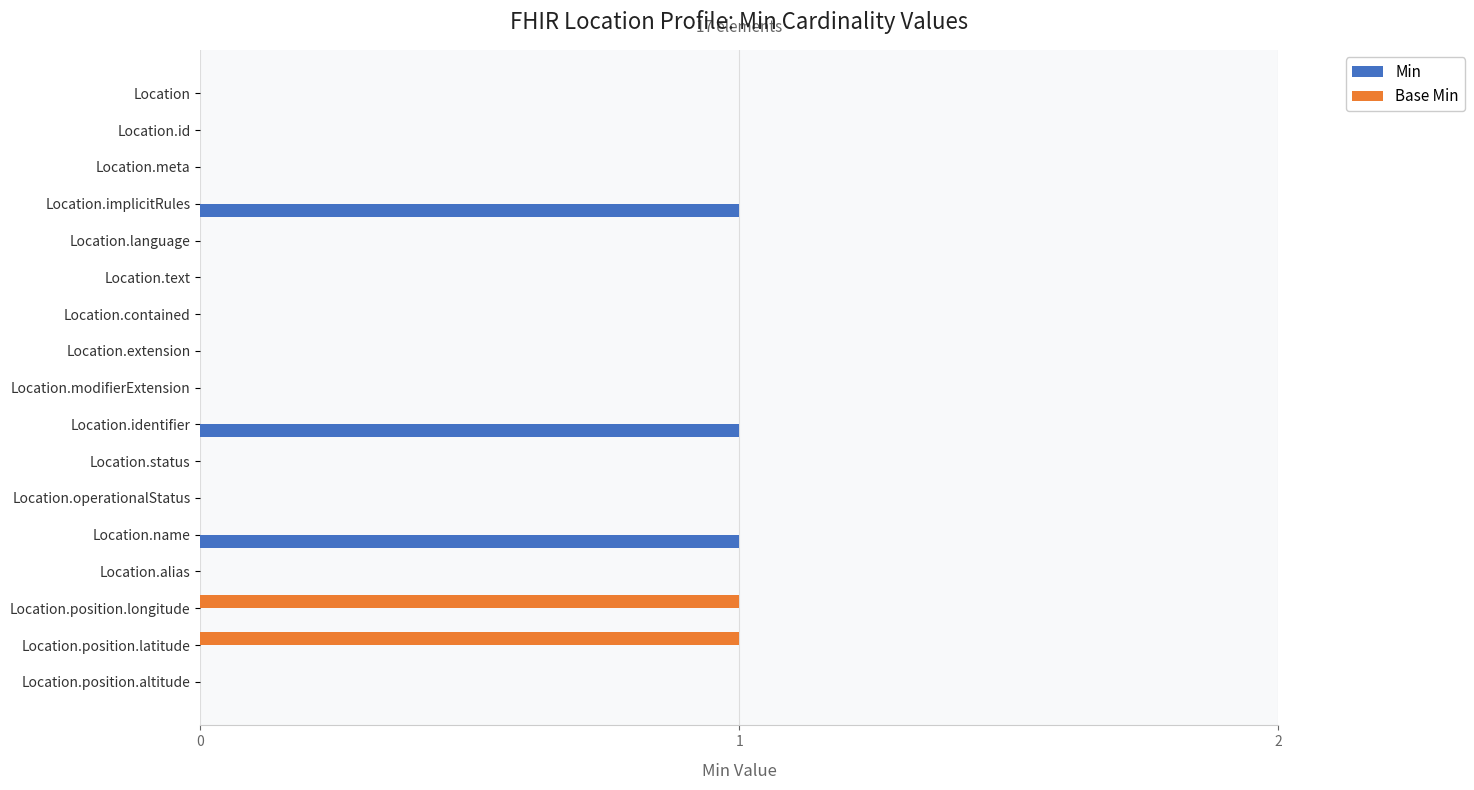

Is it true that Base Min equals 0 at Location.alias?

True